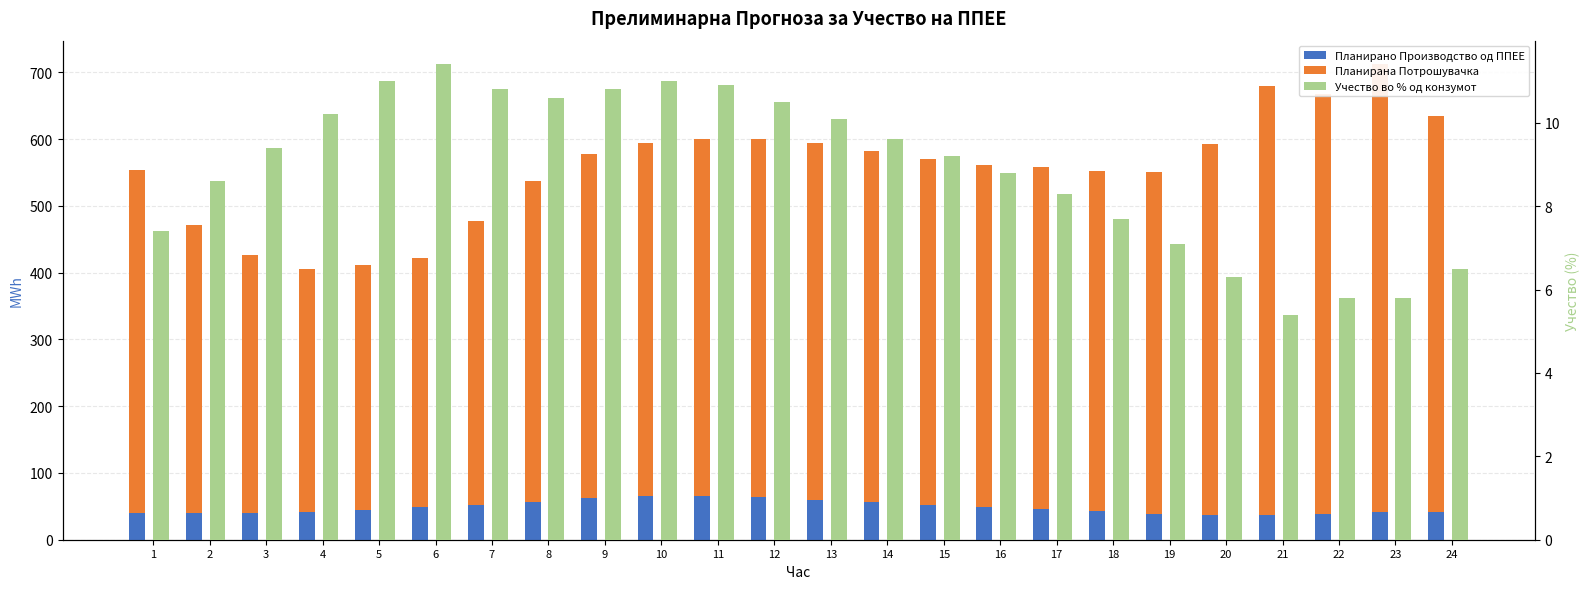

Is it true that Планирано Производство од ППЕЕ equals 65.1 at 17?

False